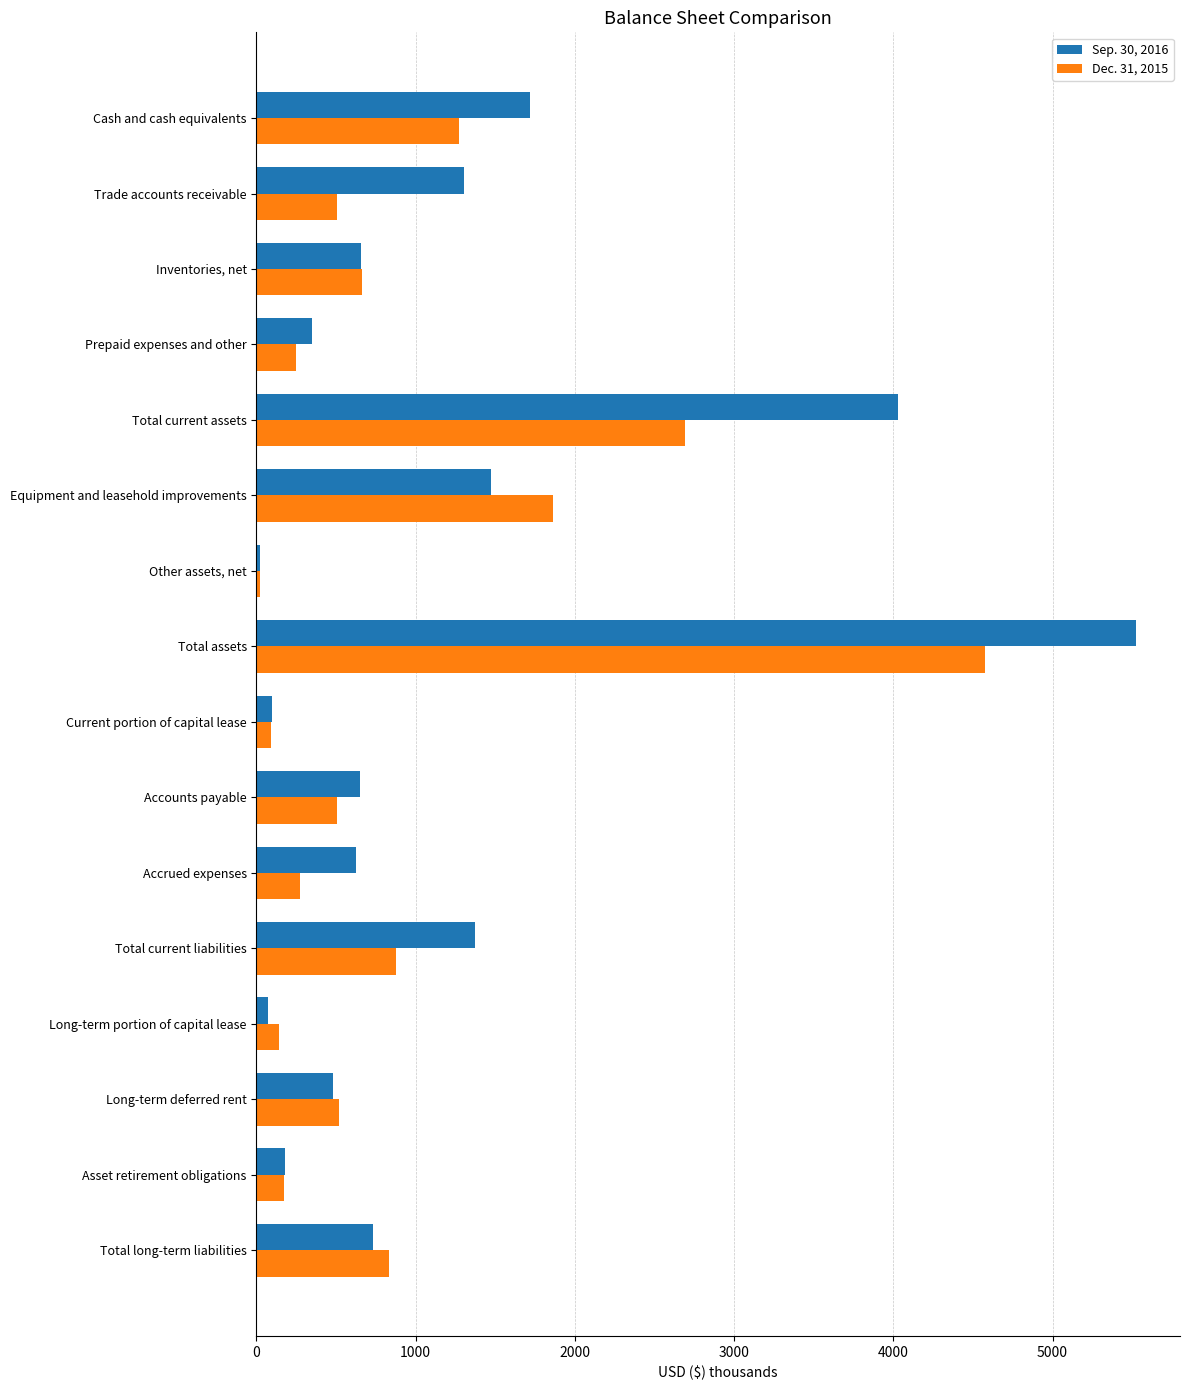

How many values in the Sep. 30, 2016 series are below 659?

8